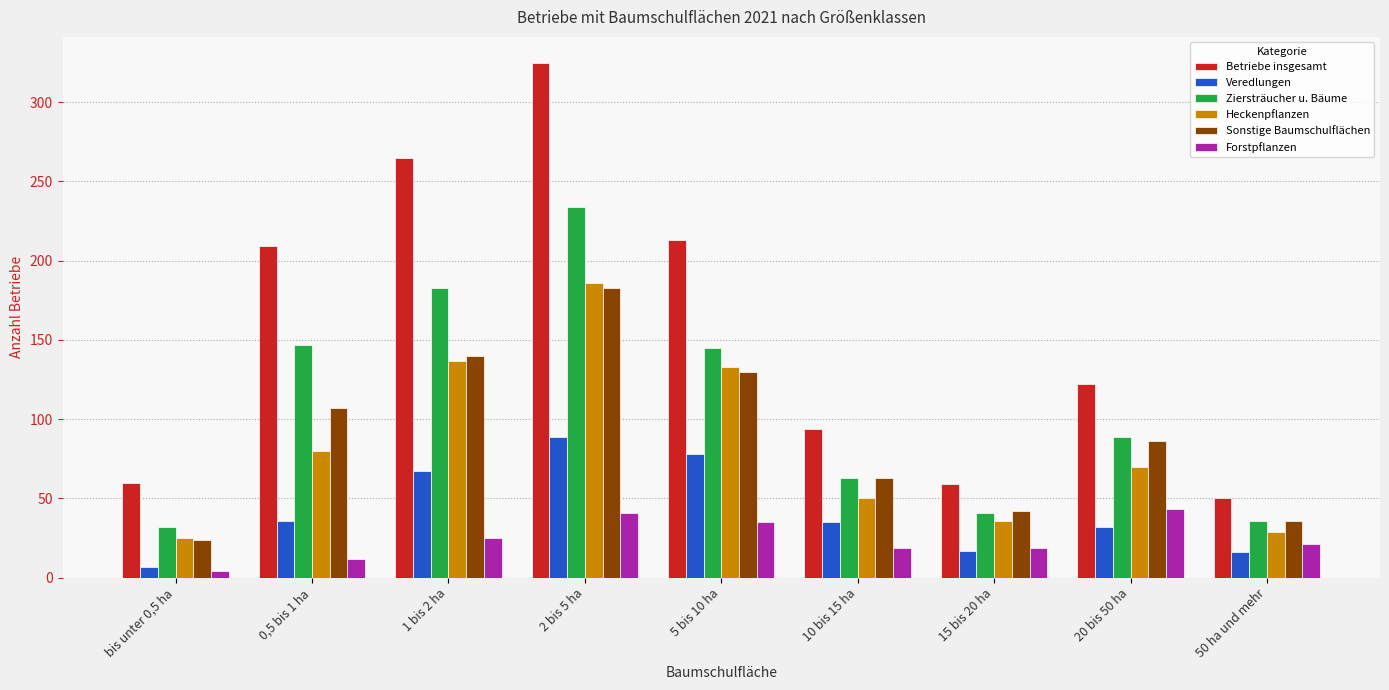

The Forstpflanzen series shows 43 at 20 bis 50 ha. True or false?

True